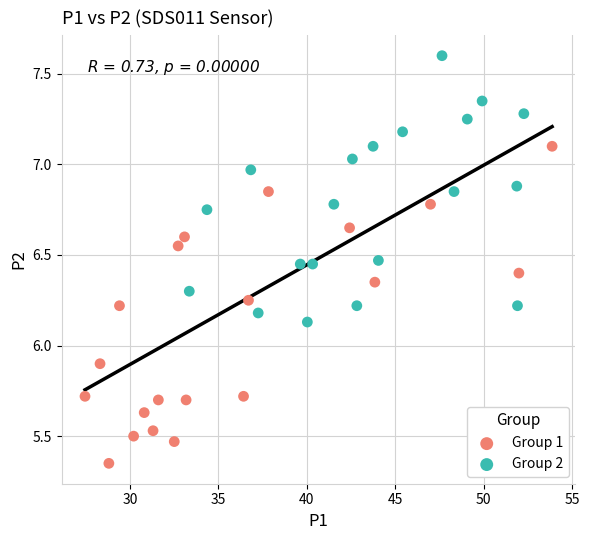

Which series reaches the minimum Y coordinate?

Group 1